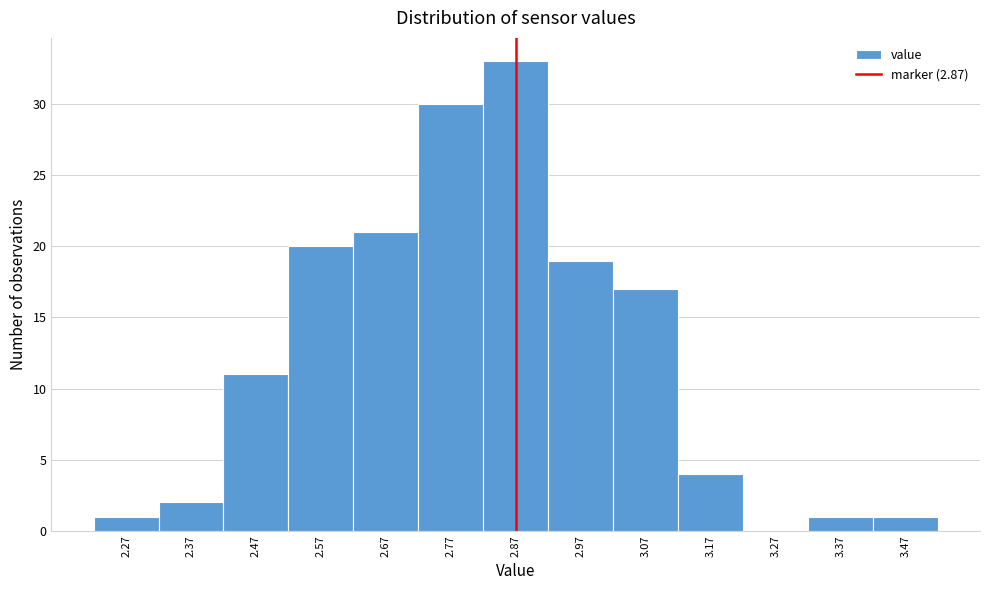

Over which range of the x-axis is the bar tallest?

2.82 to 2.92